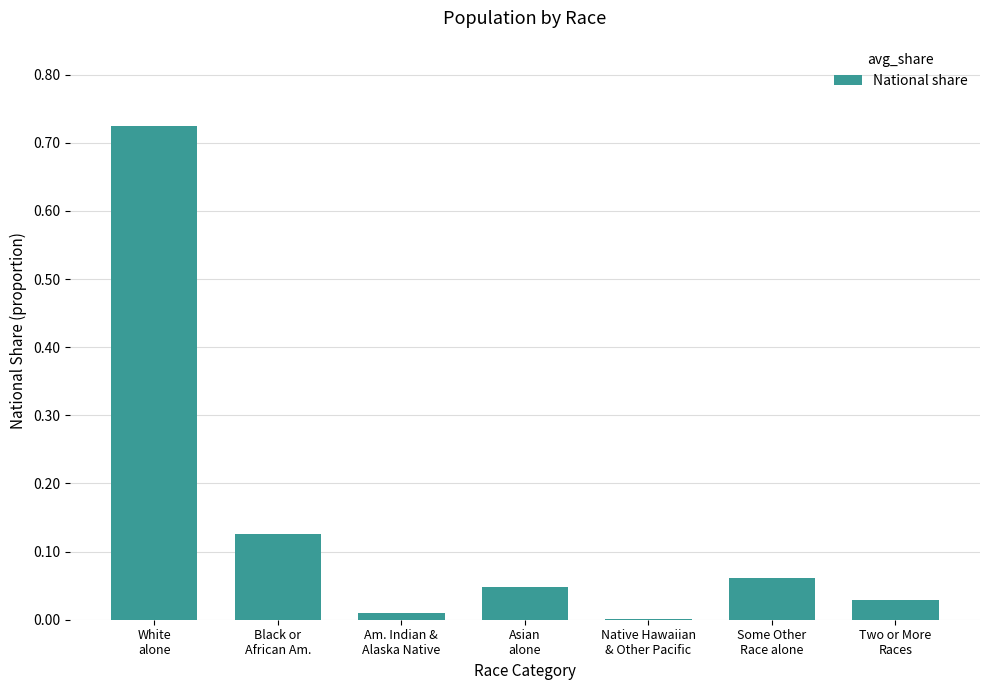

What is the sum of all values?

1.0